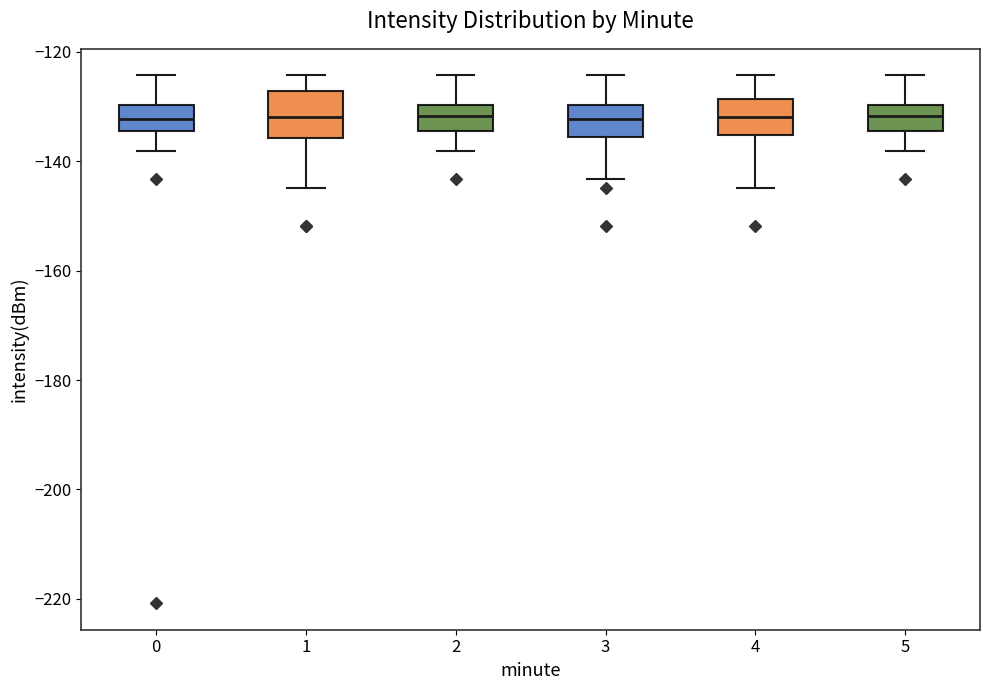

Reading left to right, read every box against the y-axis: the position of its median line, the range the box covers, and the ends of its whiskers. The values are not printed on the chart, so give them approximately, as read against the axis.

0: median -132, box -134 to -130, whiskers -138 to -124
1: median -132, box -136 to -128, whiskers -144 to -124
2: median -132, box -134 to -130, whiskers -138 to -124
3: median -132, box -136 to -130, whiskers -144 to -124
4: median -132, box -136 to -128, whiskers -144 to -124
5: median -132, box -134 to -130, whiskers -138 to -124